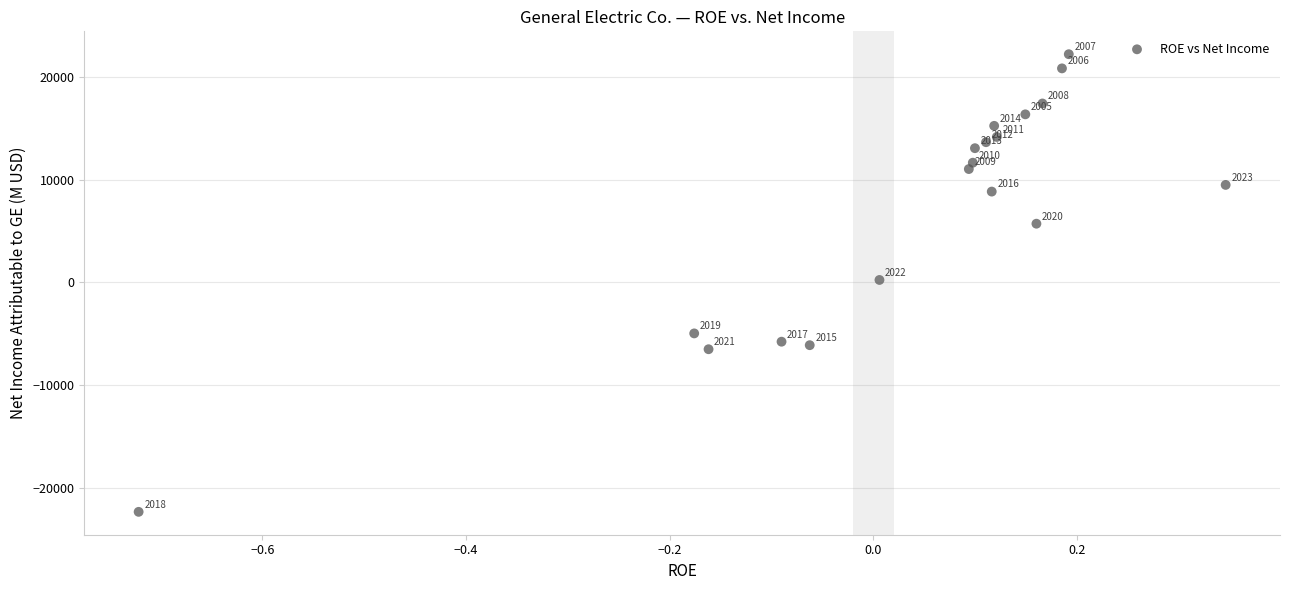

What is the range of Y values (max minus min)?

44563